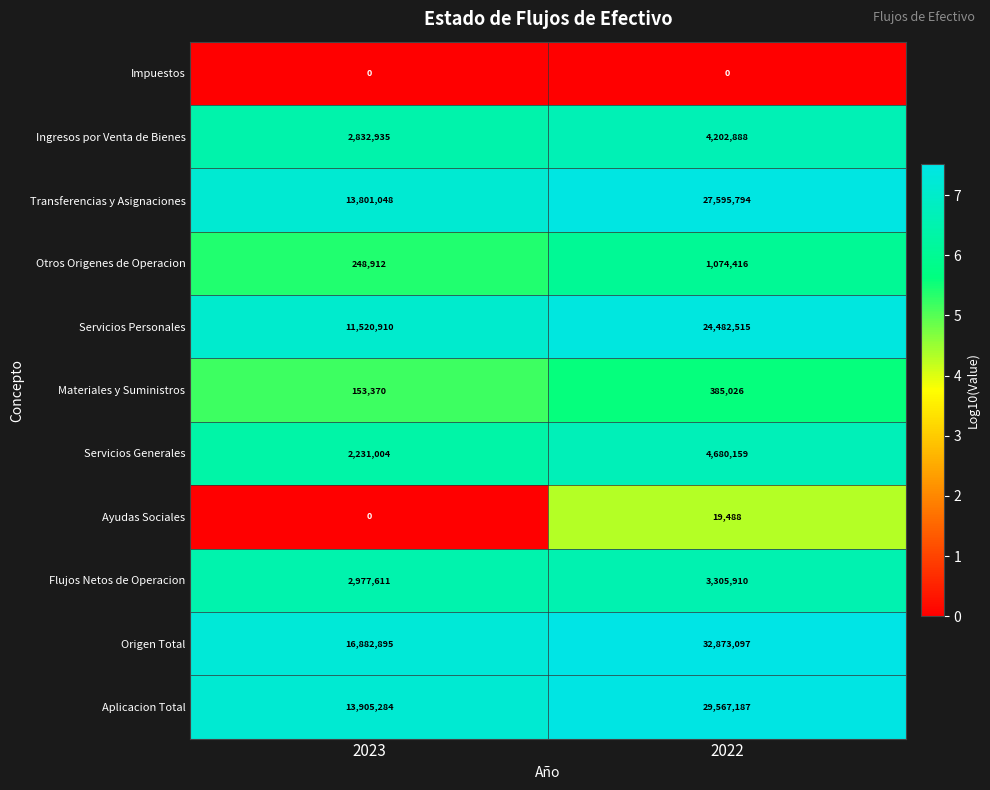

Rank the series by their maximum value, from highest to lowest.

Origen Total, Aplicacion Total, Transferencias y Asignaciones, Servicios Personales, Servicios Generales, Ingresos por Venta de Bienes, Flujos Netos de Operacion, Otros Origenes de Operacion, Materiales y Suministros, Ayudas Sociales, Impuestos